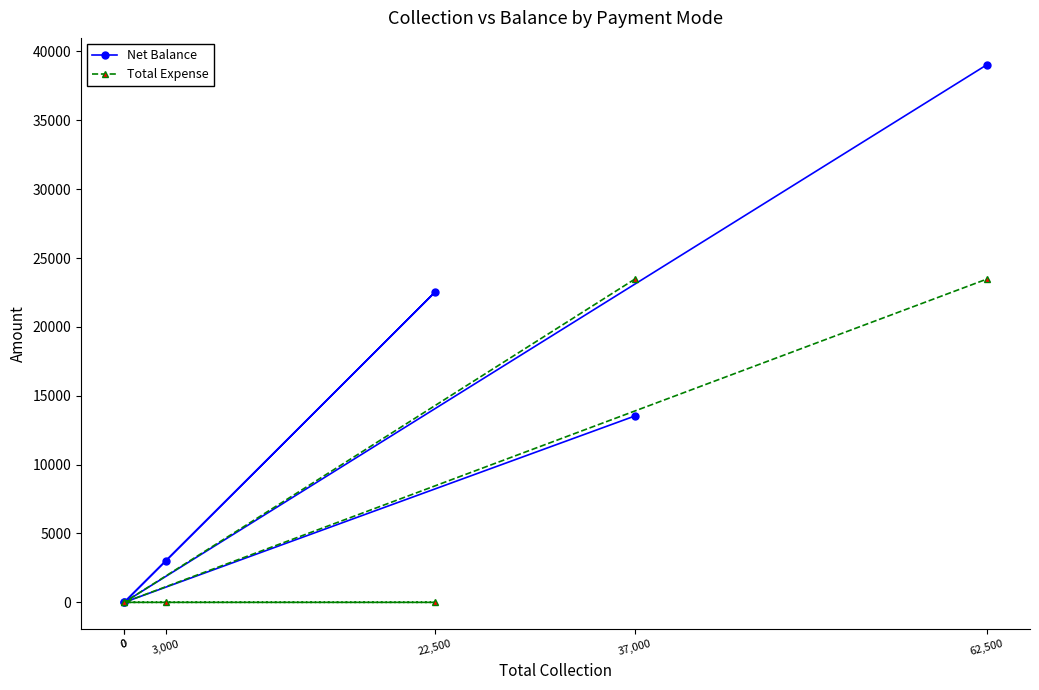

What is the greatest value displayed?

39030